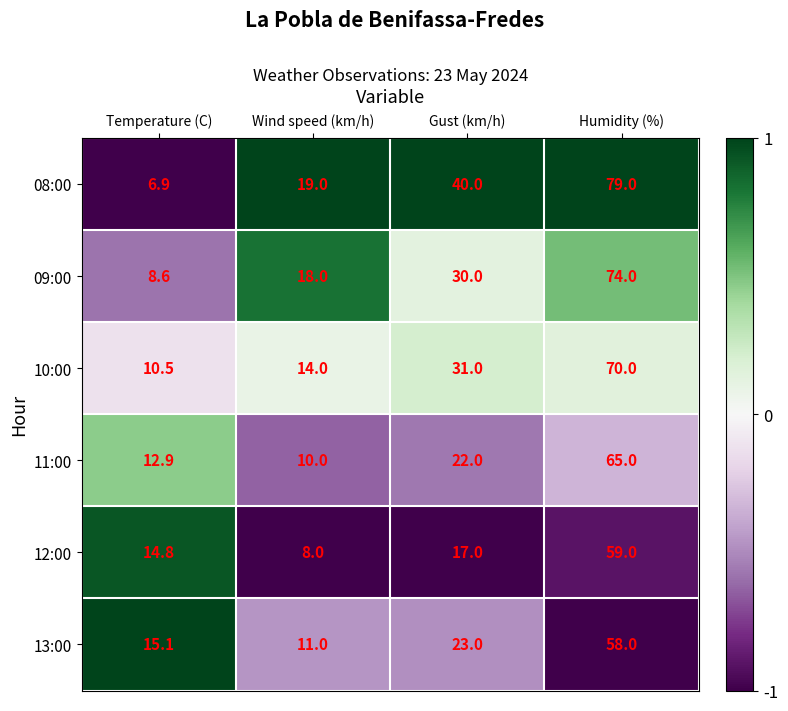

At Wind speed (km/h), list the series in order from largest to smallest.

08:00, 09:00, 10:00, 13:00, 11:00, 12:00